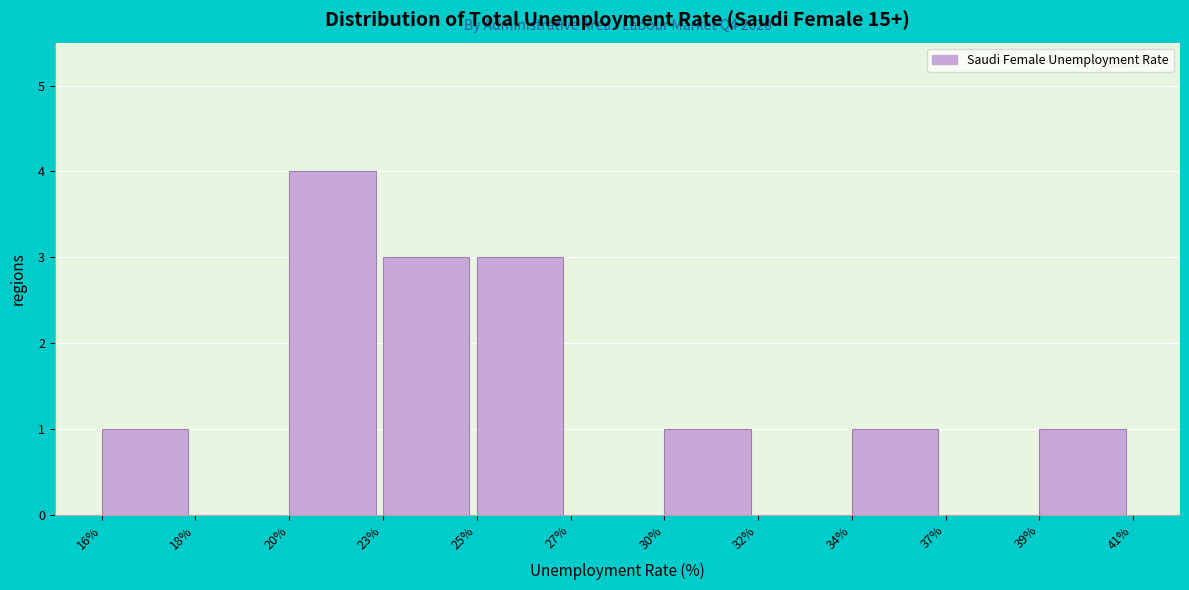

Reading left to right, list all the values displayed in this chart.

16%=1	18%=0	20%=4	23%=3	25%=3	27%=0	30%=1	32%=0	34%=1	37%=0	39%=1